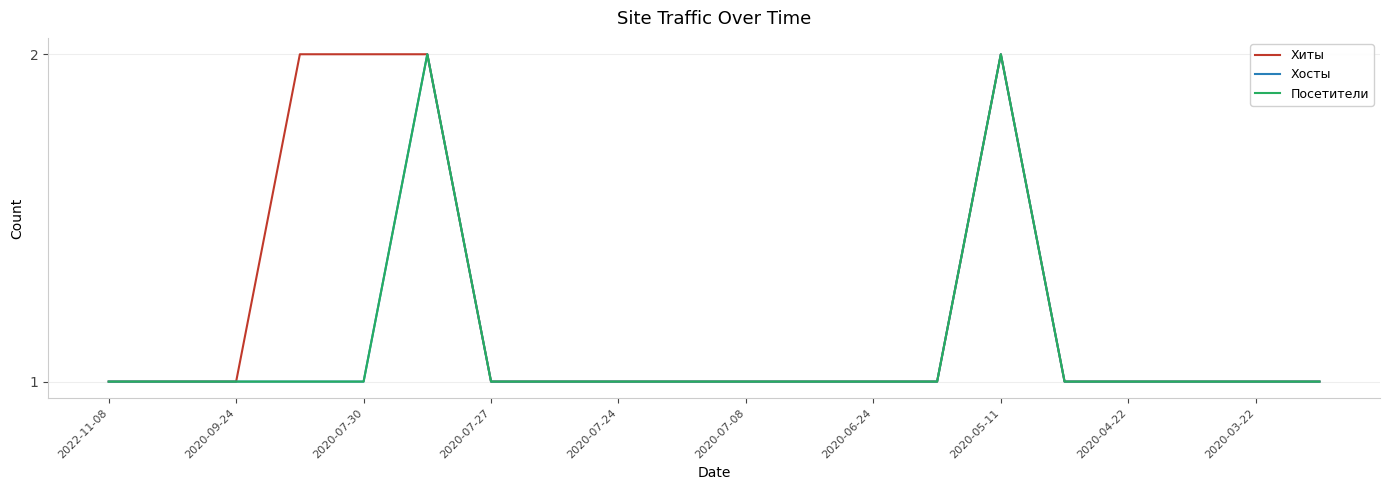

Is this an area chart (filled region under the line)?

No